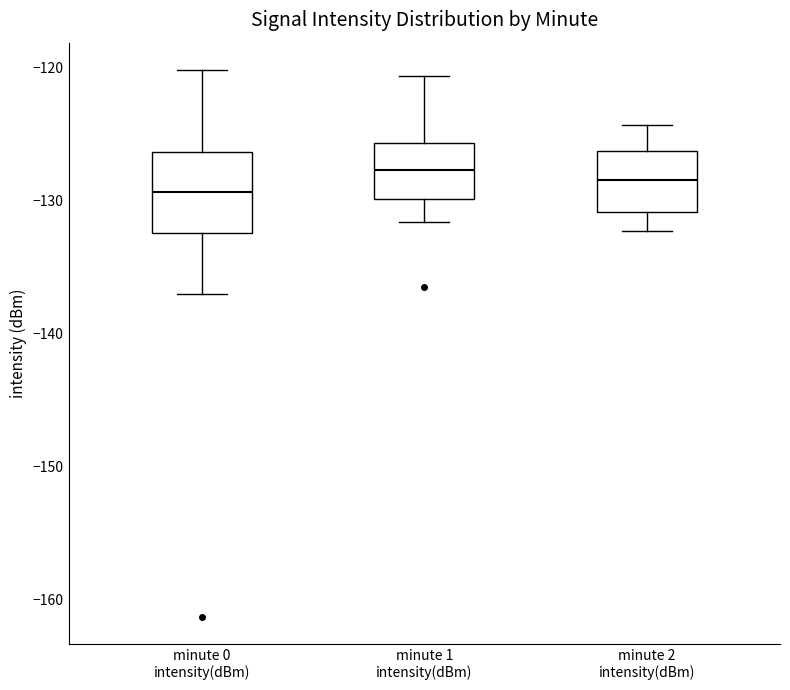

Reading left to right, transcribe this box plot: for each box, give where its median line is, the range the box spans, and where its two whiskers end, as read against the y-axis. The values are not printed on the chart, so give them approximately, as read against the axis.

minute 0 intensity(dBm): median -129, box -132 to -126, whiskers -137 to -120
minute 1 intensity(dBm): median -128, box -130 to -126, whiskers -132 to -121
minute 2 intensity(dBm): median -128, box -131 to -126, whiskers -132 to -124